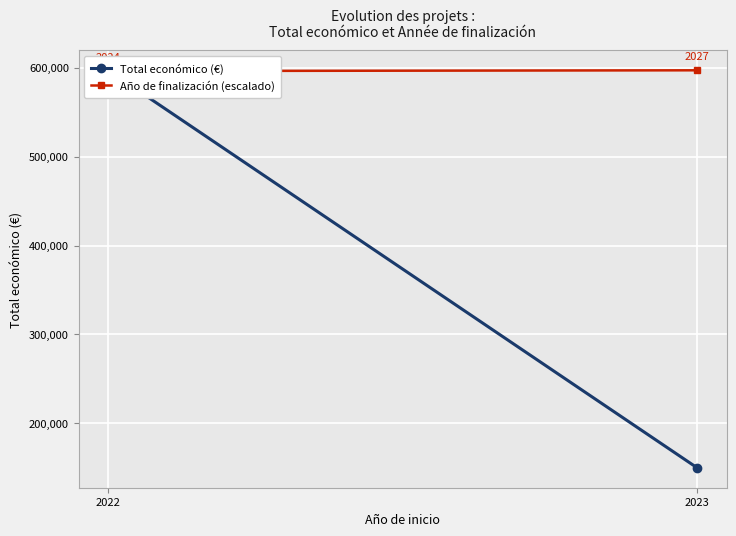

Reading left to right, list all the values displayed in this chart.

Total económico (€): 597010.0	150000.0
Año de finalización (escalado): 596126.4	597010.0